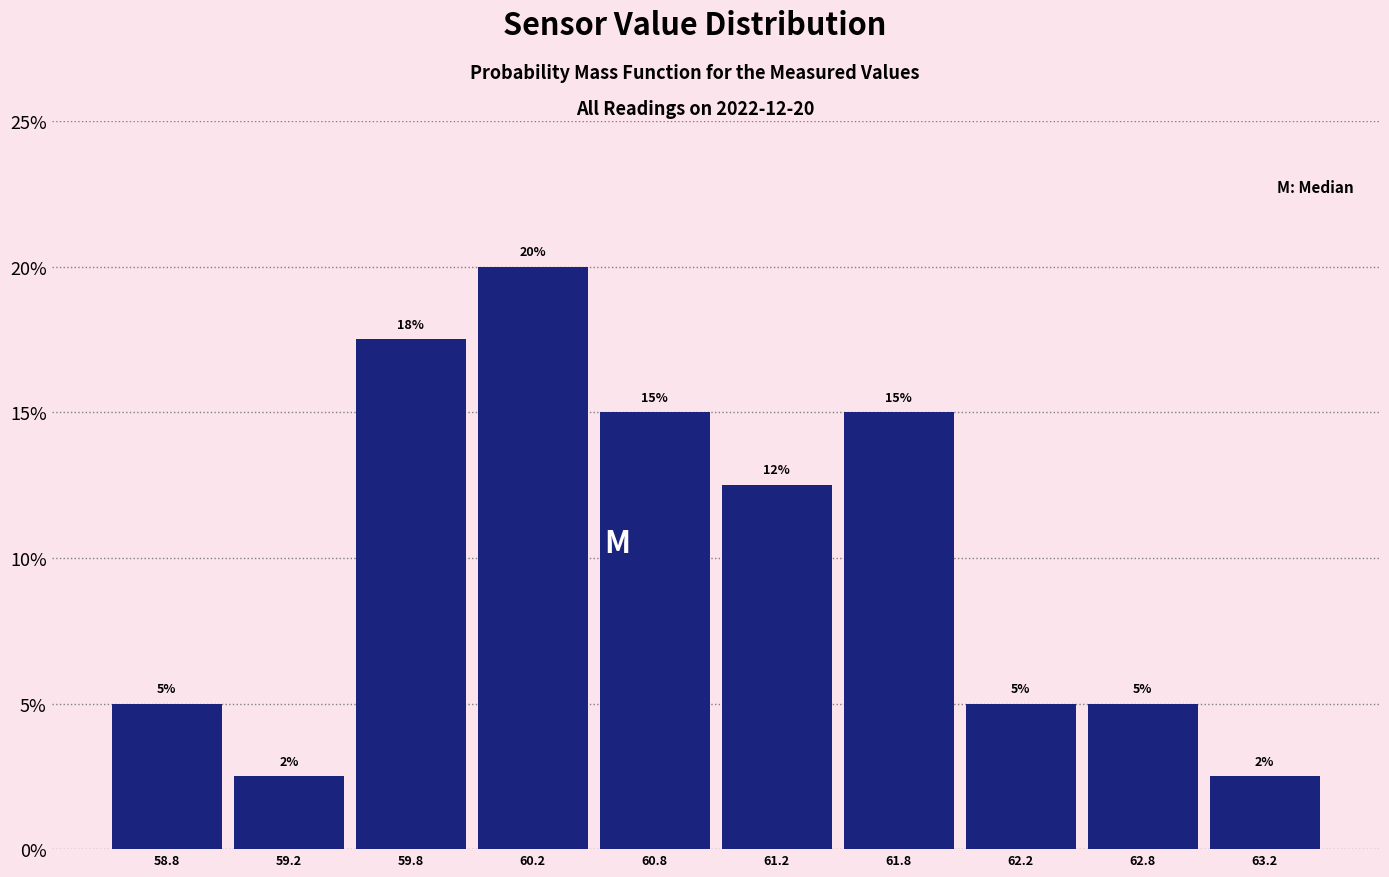

Over which range of the x-axis is the bar tallest?

60.0 to 60.5